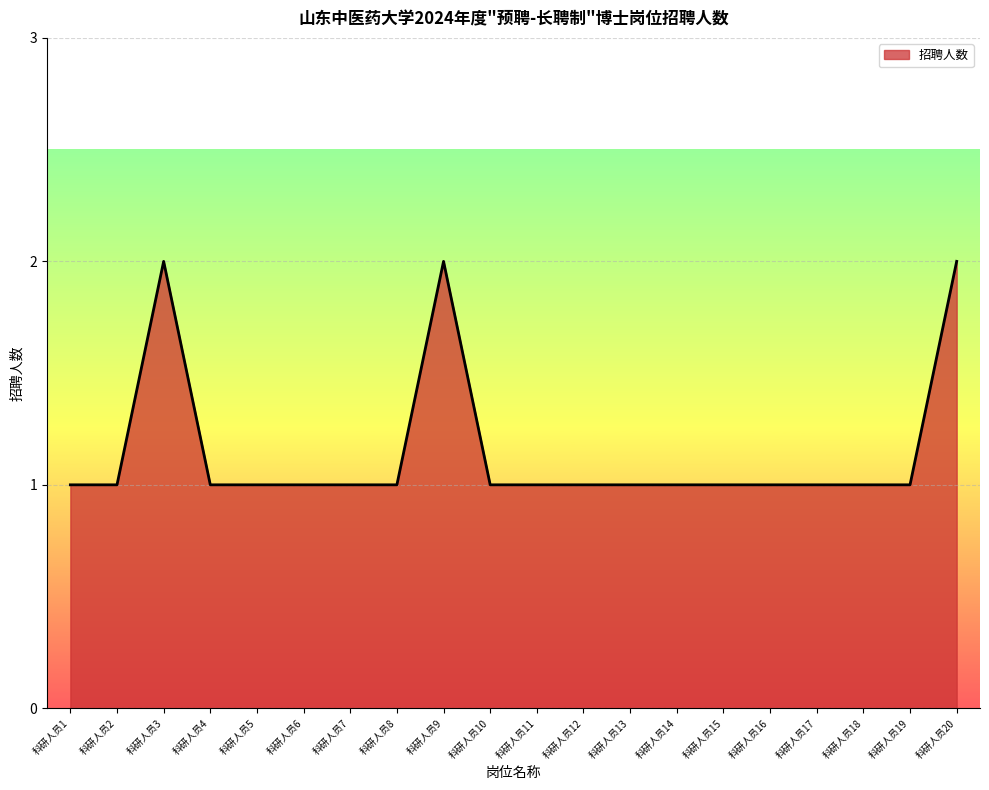

What is the change in value from 科研人员3 to 科研人员8?

-1